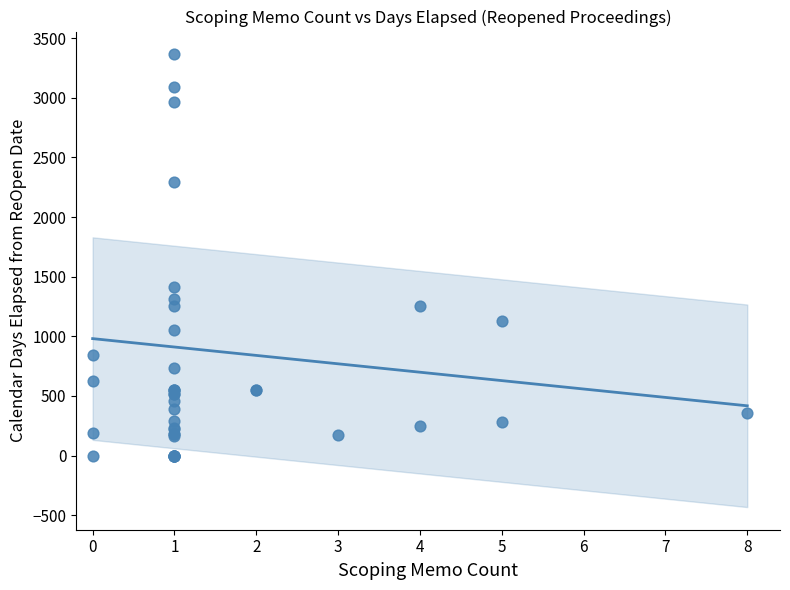

What Y value in the scatter plot is closest to 1683?

1413